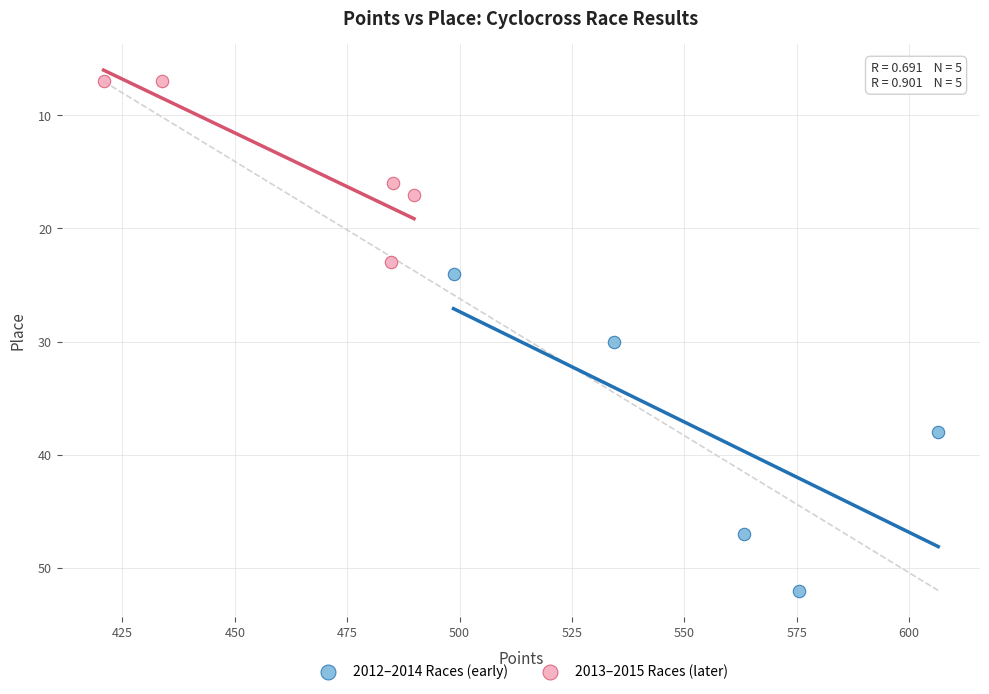

Which series contains the highest Y value?

2012–2014 Races (early)